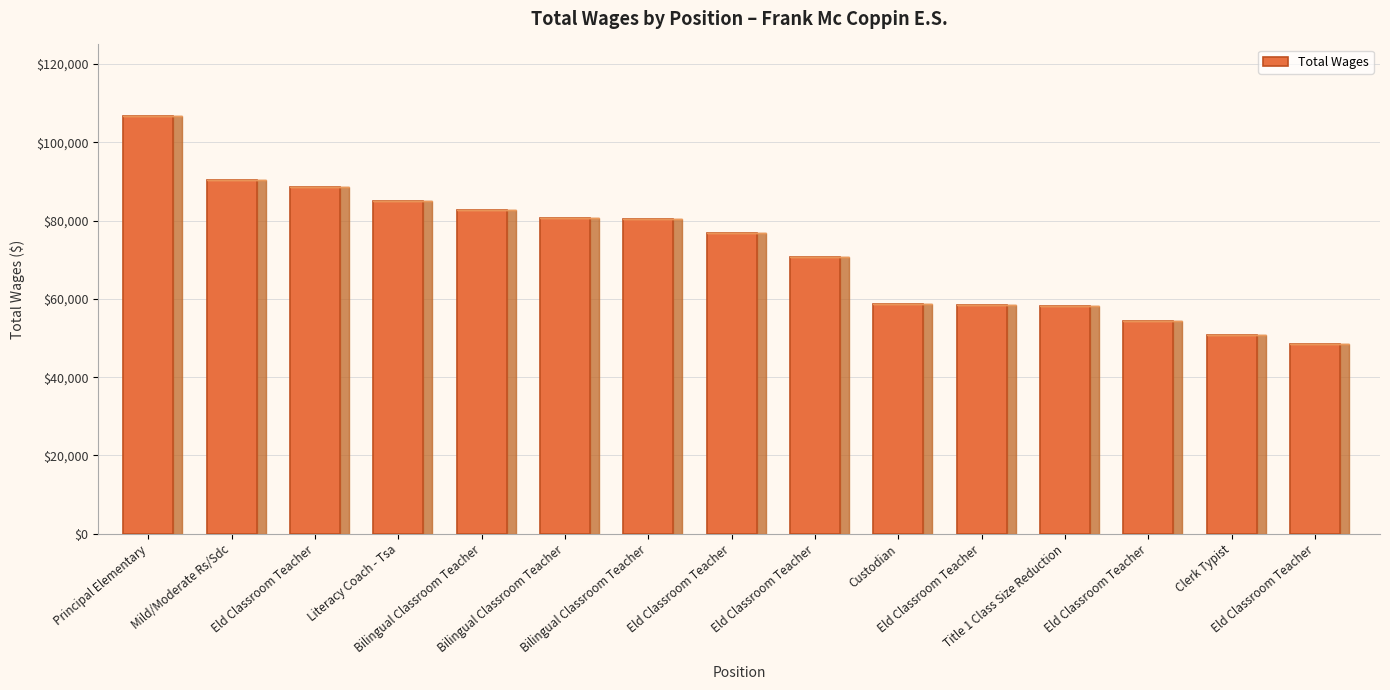

How many values are below 76791?

7